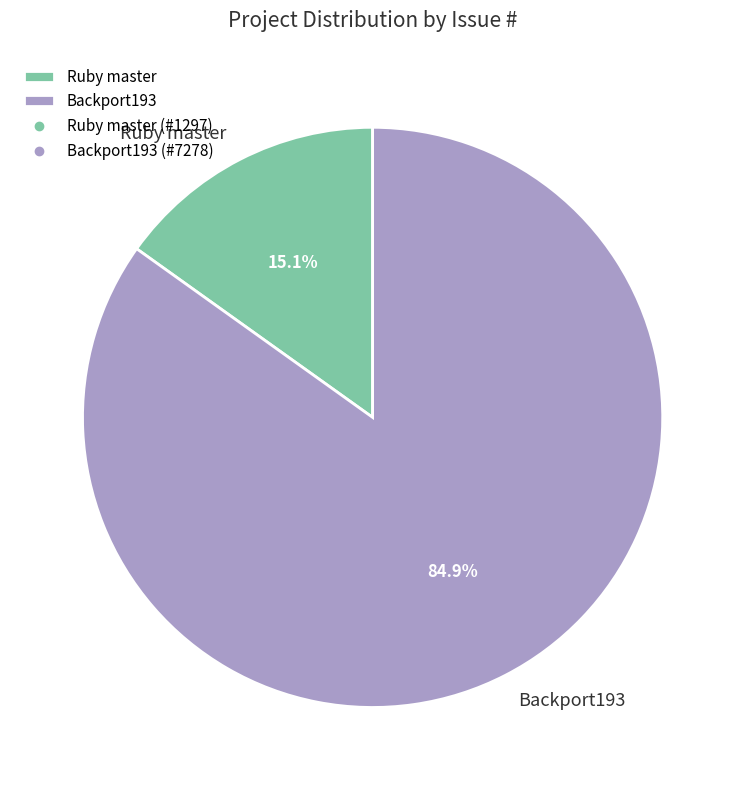

Which slice is the largest?

Backport193